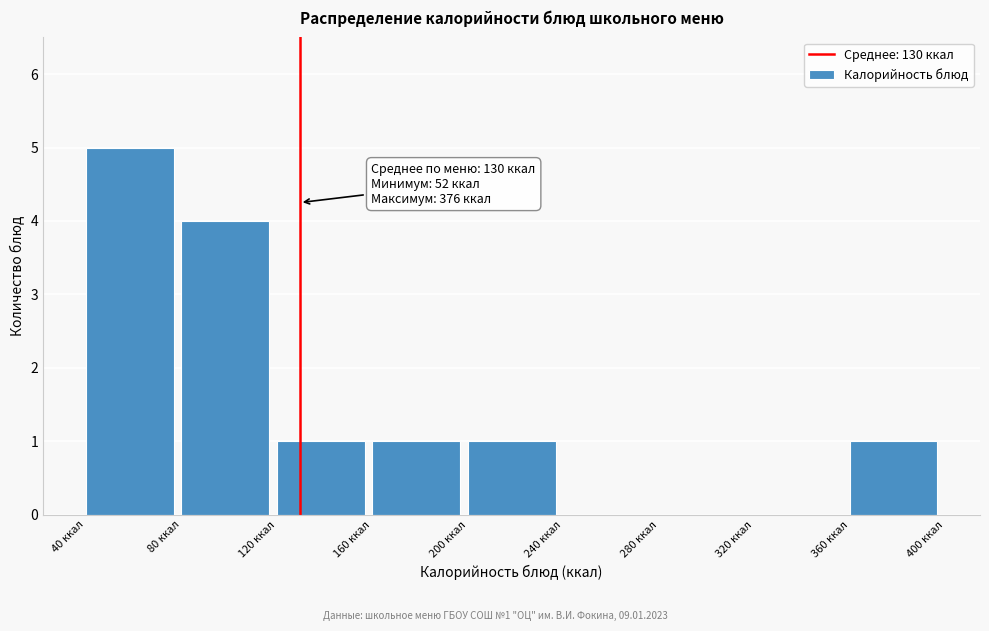

Which range on the x-axis has the tallest bar?

40 to 80